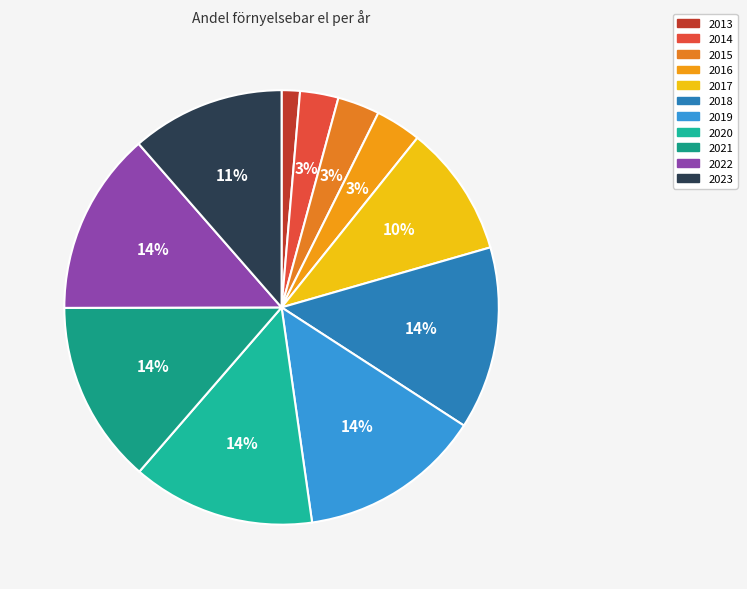

To the nearest percent, what portion does 2018 represent?

14%